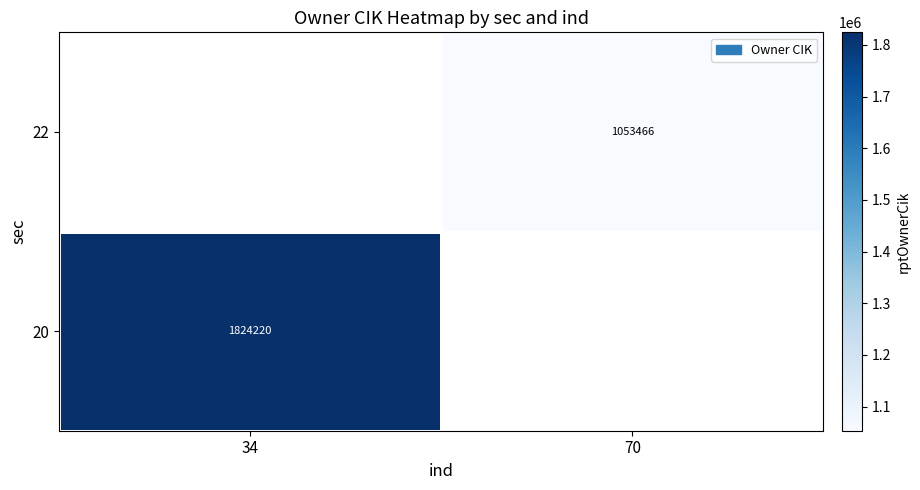

The 20 series shows 2544870 at 34. True or false?

False